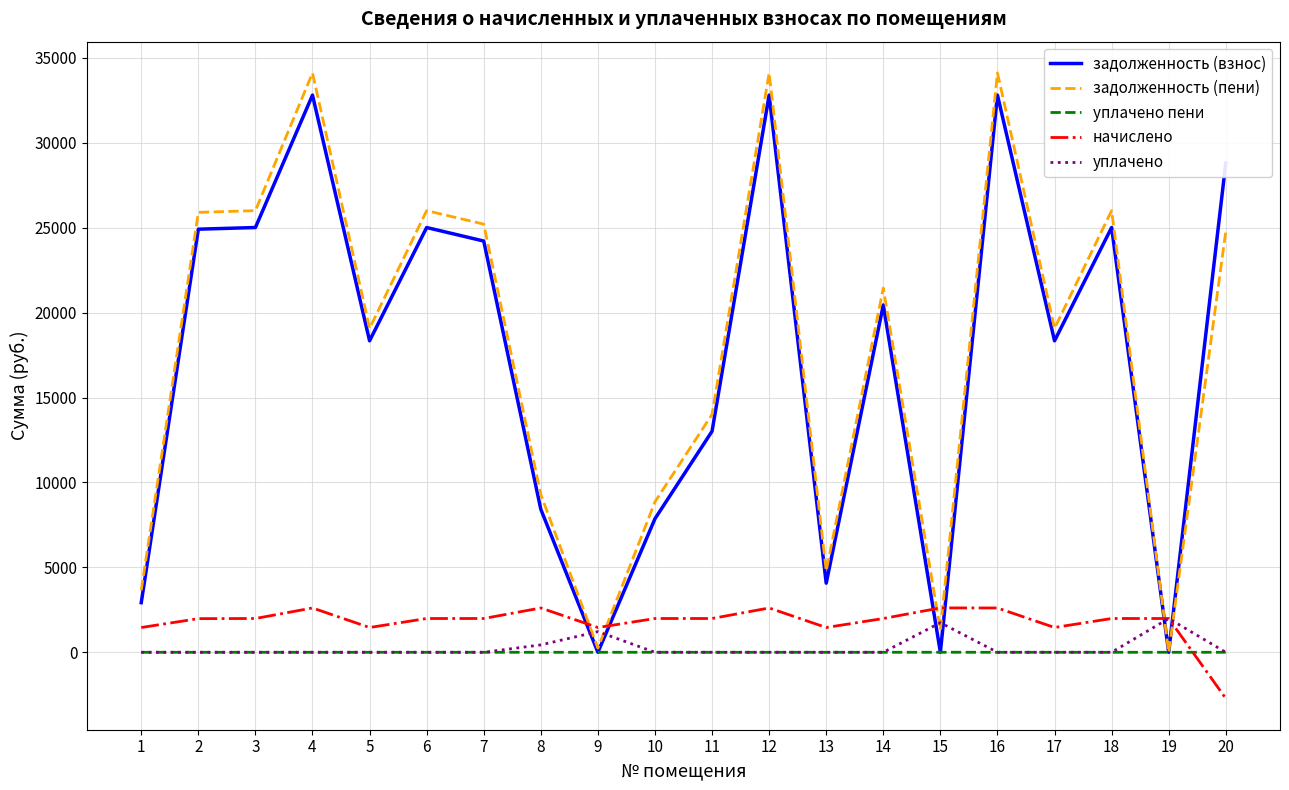

Between which two adjacent categories do начислено and уплачено пени first intersect?

19 and 20